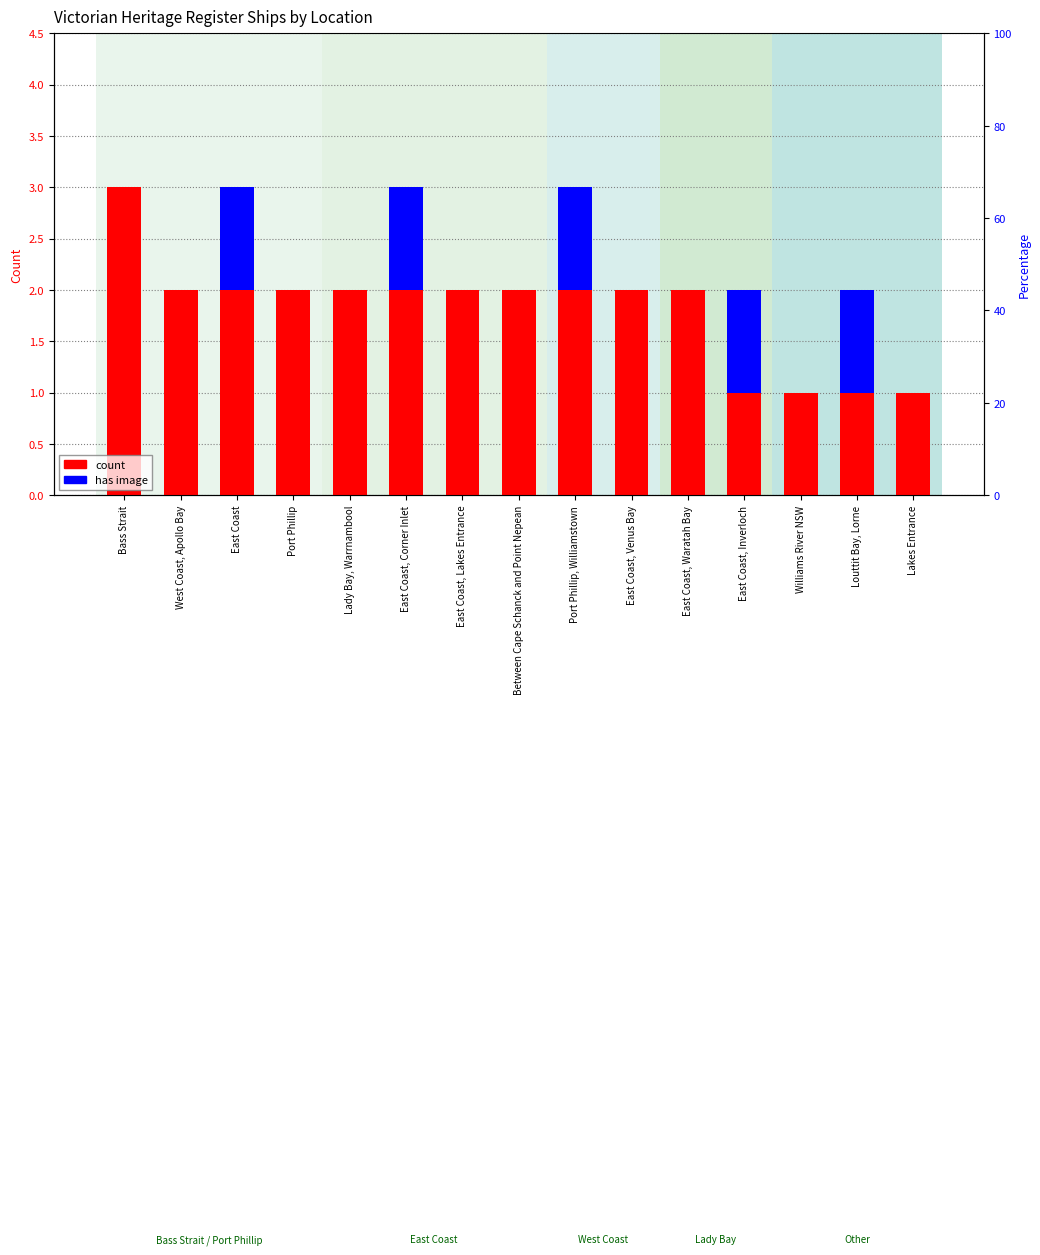

List the series in order of their peak value, lowest first.

has image, count